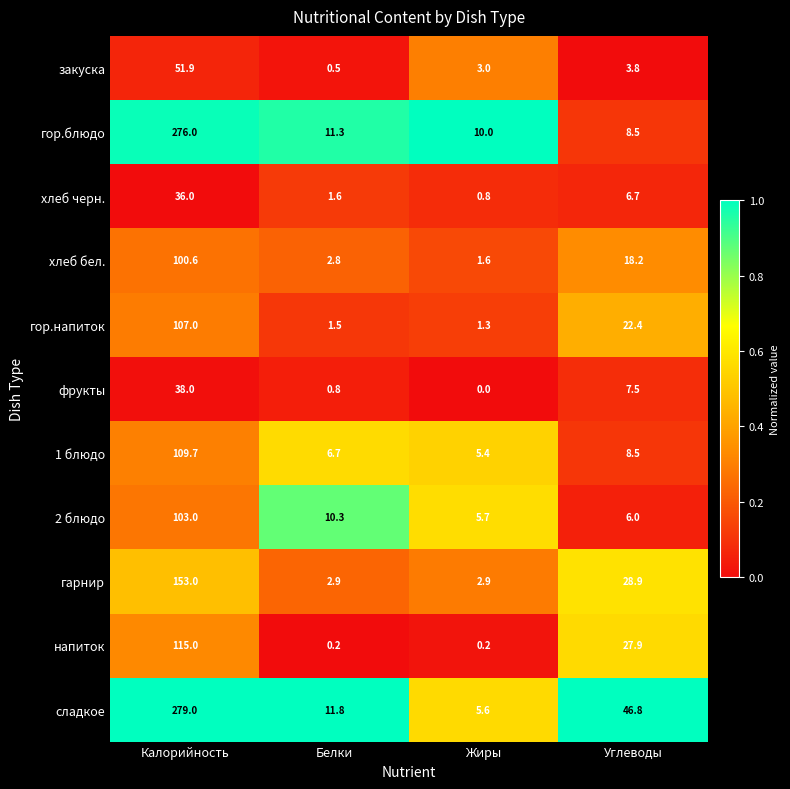

True or false: хлеб бел. has a value of 2.2 at Жиры.

False